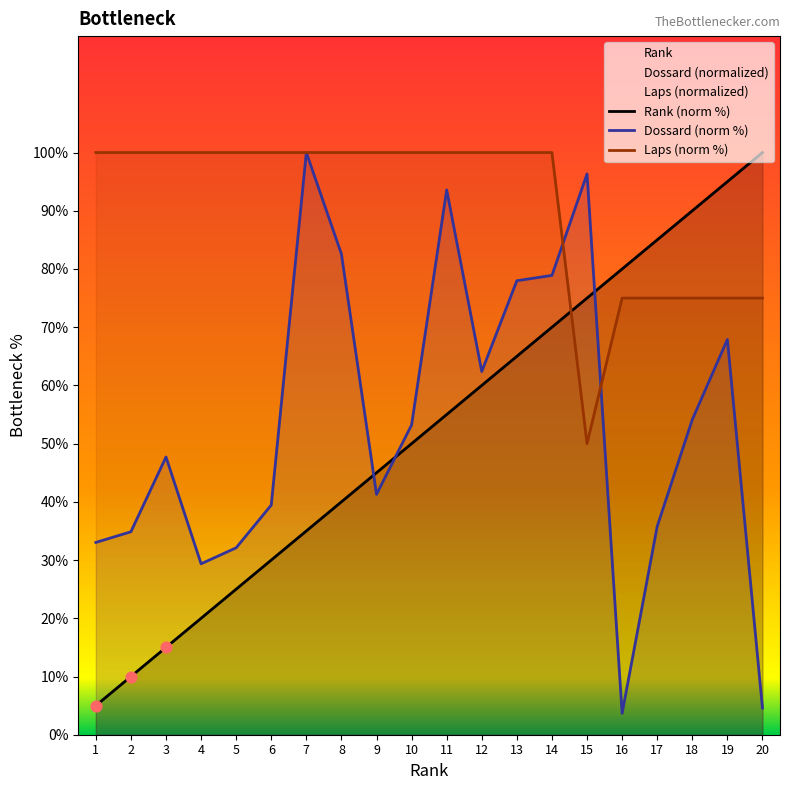

What are all the series names shown in the legend?

Rank (norm %), Dossard (norm %), Laps (norm %)